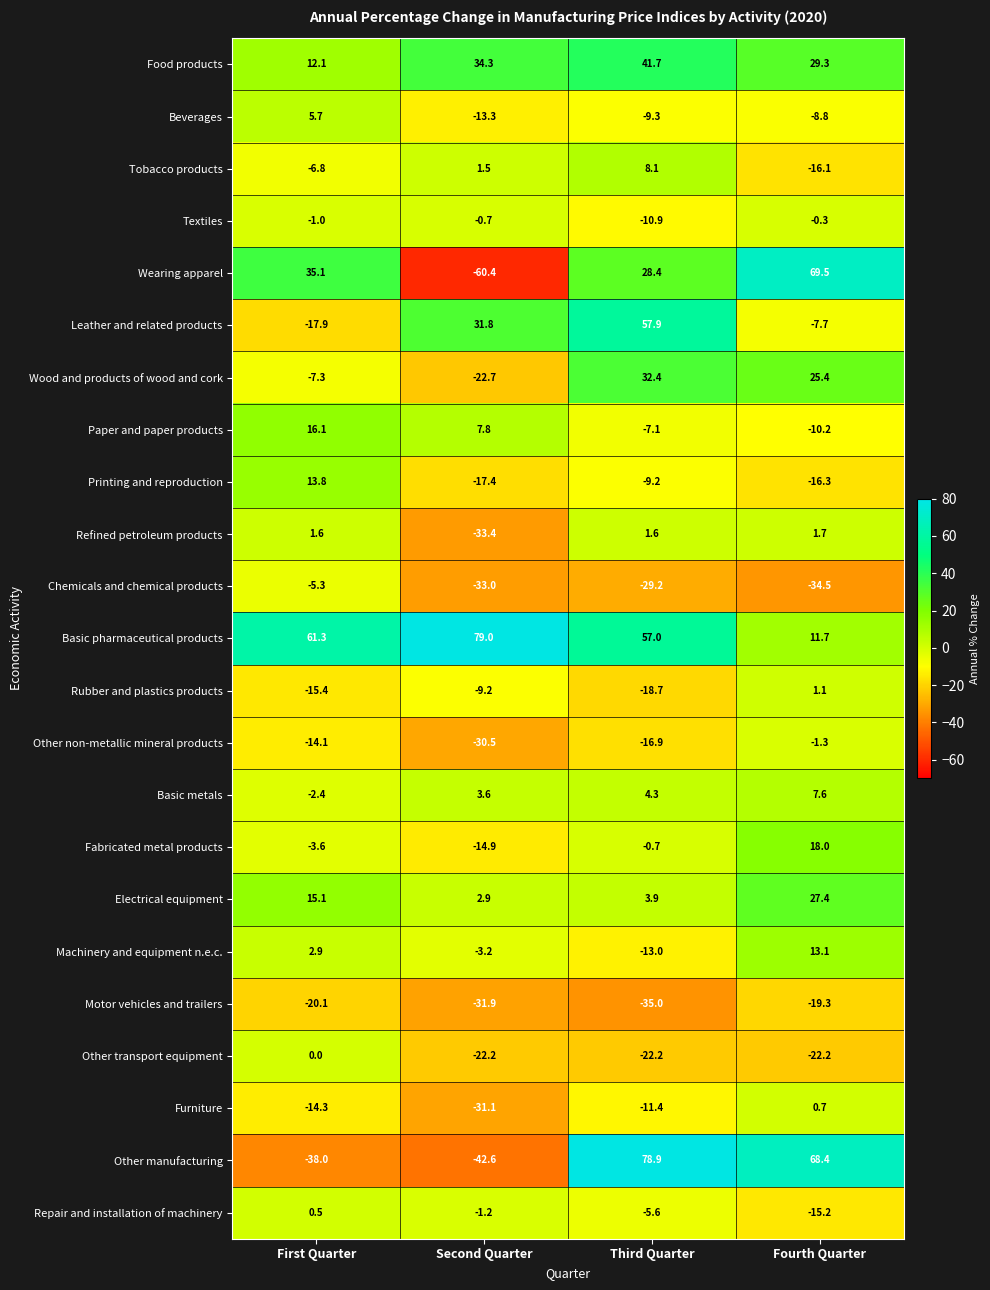

The value of Textiles at Third Quarter is -10.9. True or false?

True